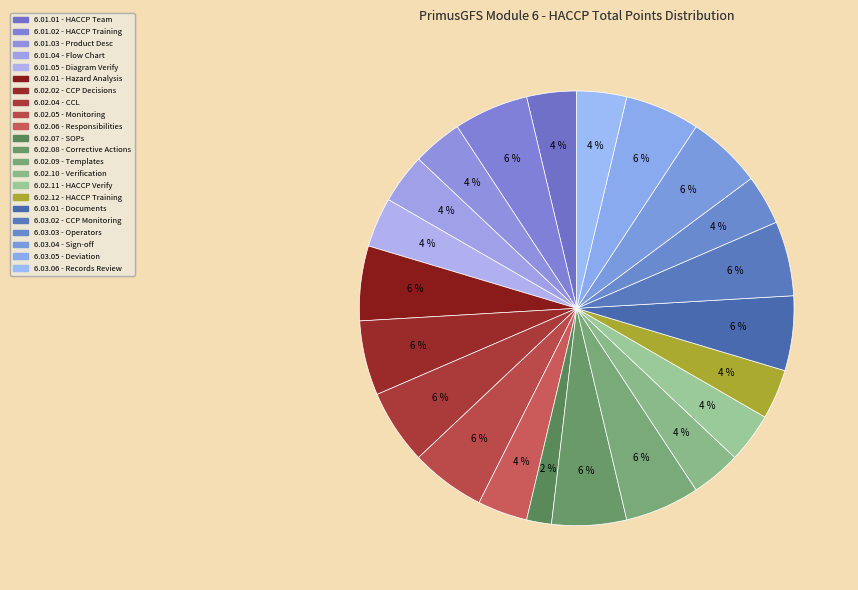

How many segments does this pie chart have?

22